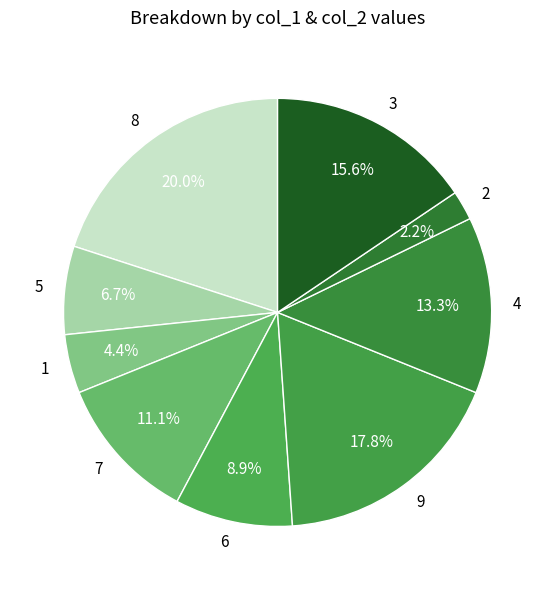

How much of the chart is everything except 5?

93.3%